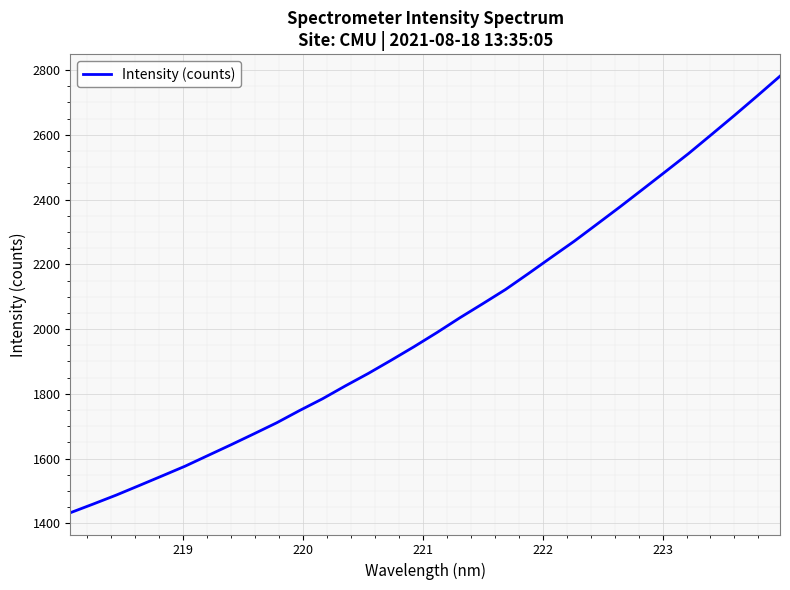

Reading right to left, transcribe all the data shown in this chart.

2781.2	2719.9	2659.6	2600.7	2542.2	2486.9	2432.0	2377.4	2324.2	2271.3	2221.7	2171.5	2122.3	2078.2	2034.8	1989.2	1945.6	1903.7	1862.9	1824.6	1784.6	1748.4	1710.5	1676.2	1642.5	1609.5	1576.5	1546.5	1516.8	1487.3	1459.8	1432.9